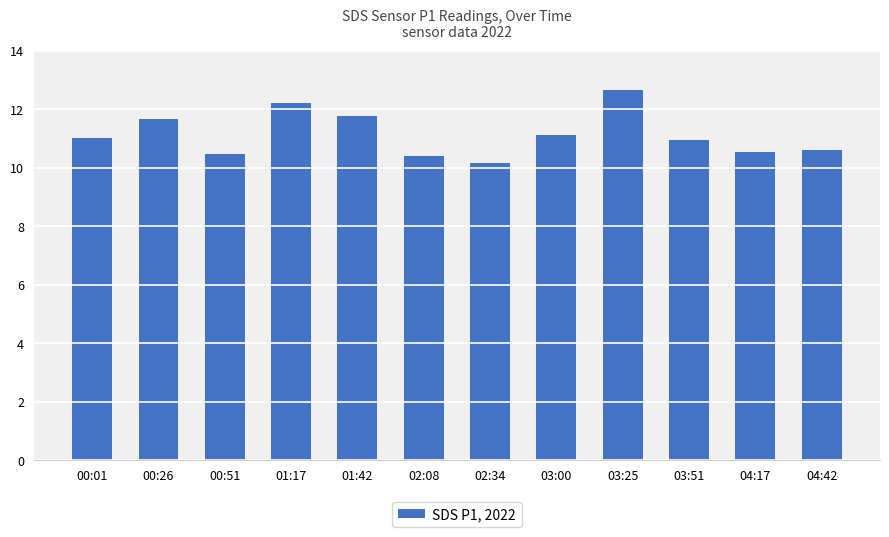

Approximately how many times larger is the value at 00:51 compared to 03:25?

0.8